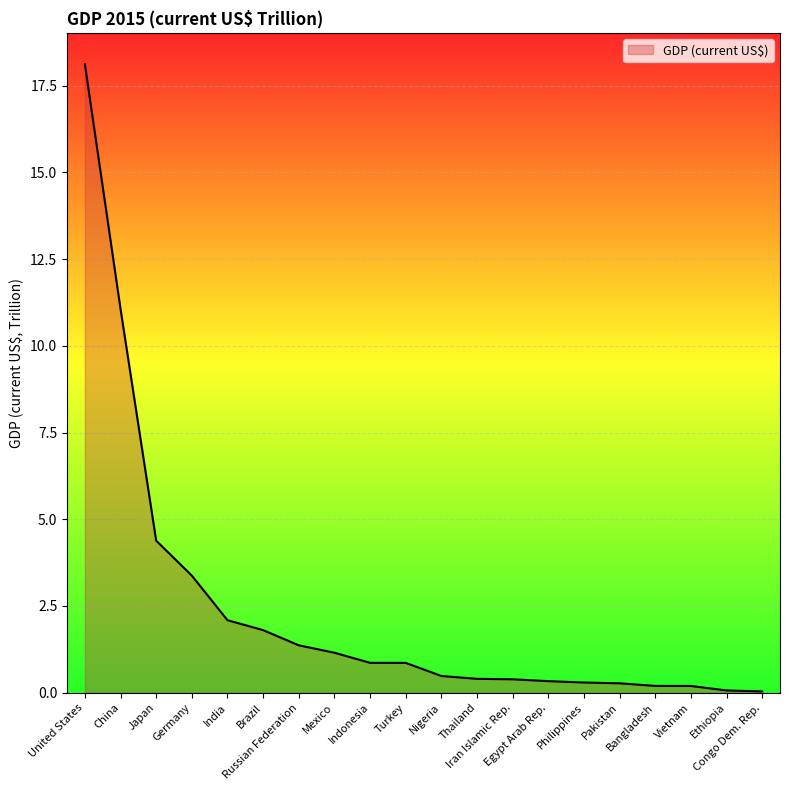

What is the maximum value shown in the chart?

18.1